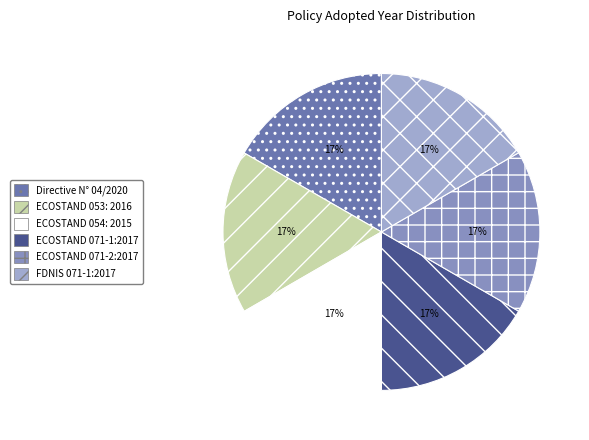

Count the number of slices in the pie.

6